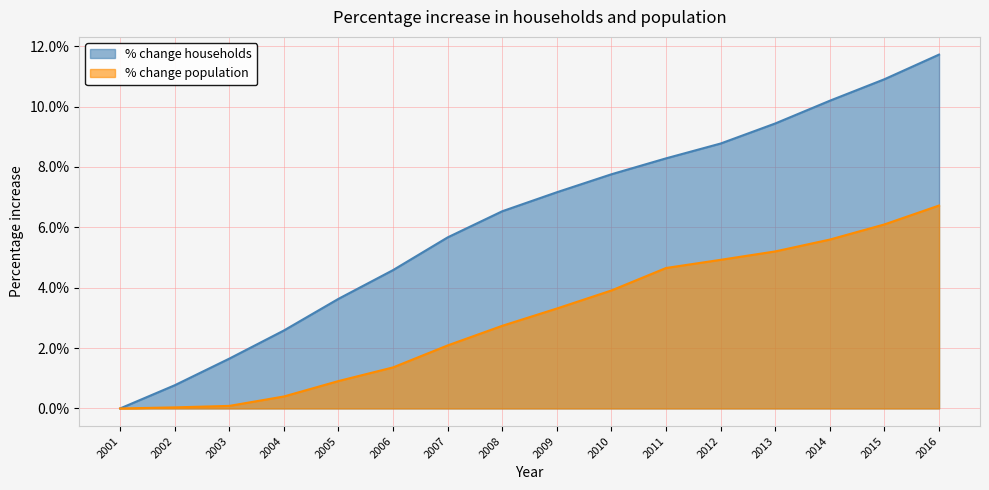

True or false: % change households has a value of 0.1 at 2011.

False